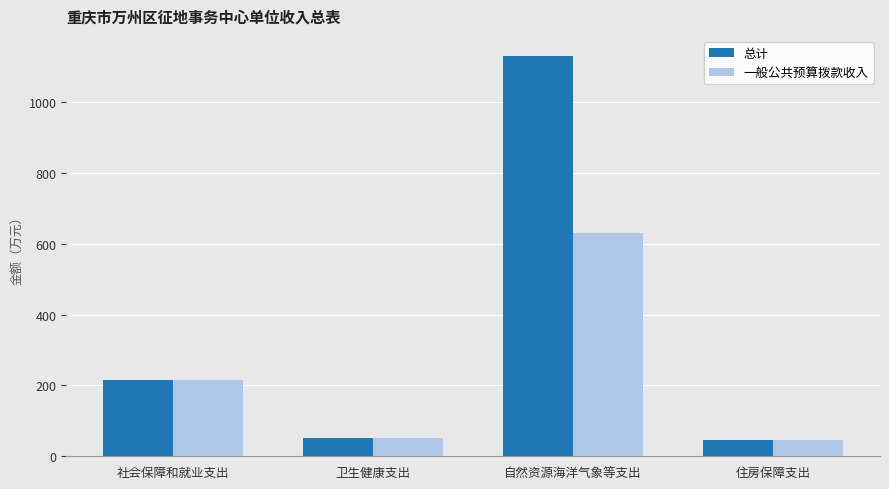

What is the average value of the 总计 series?

360.8